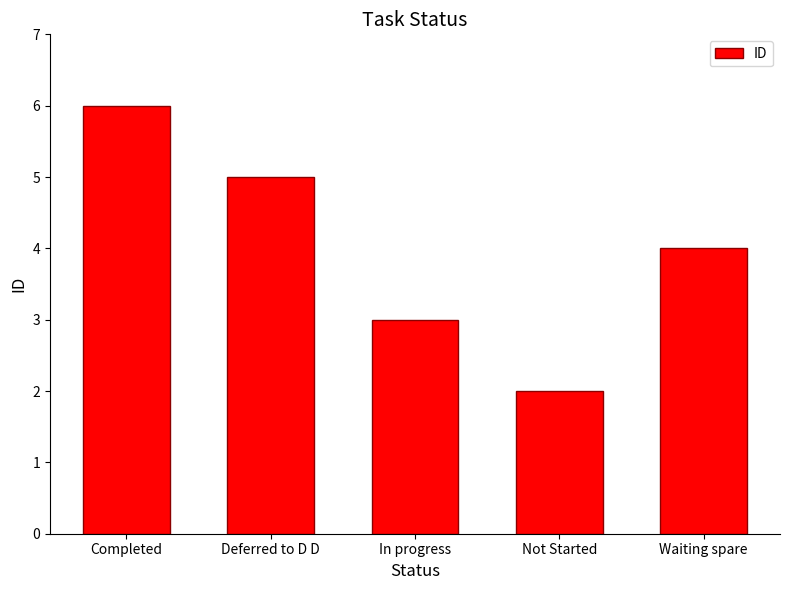

What position from the left is Waiting spare?

5